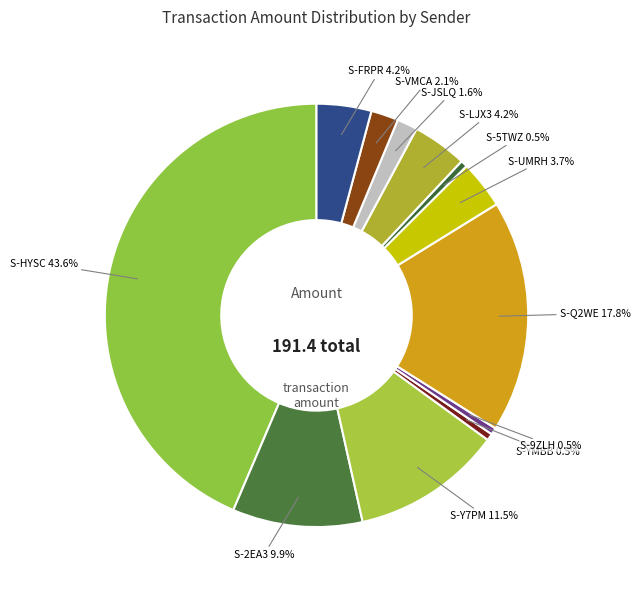

What is the smallest slice in the pie chart?

S-YMBB-XUWE